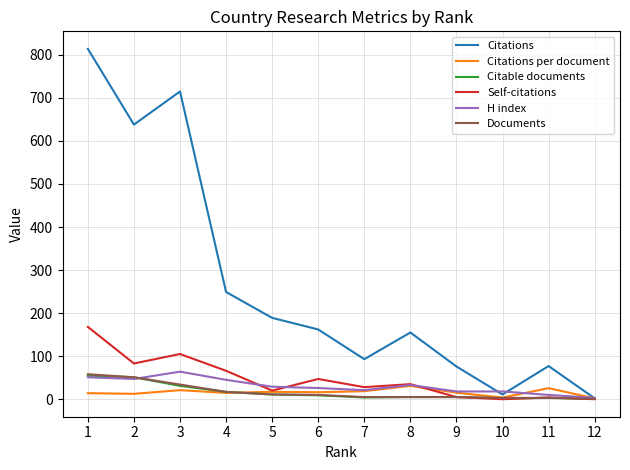

What is the difference between the maximum and minimum values in the Citations per document series?

29.0